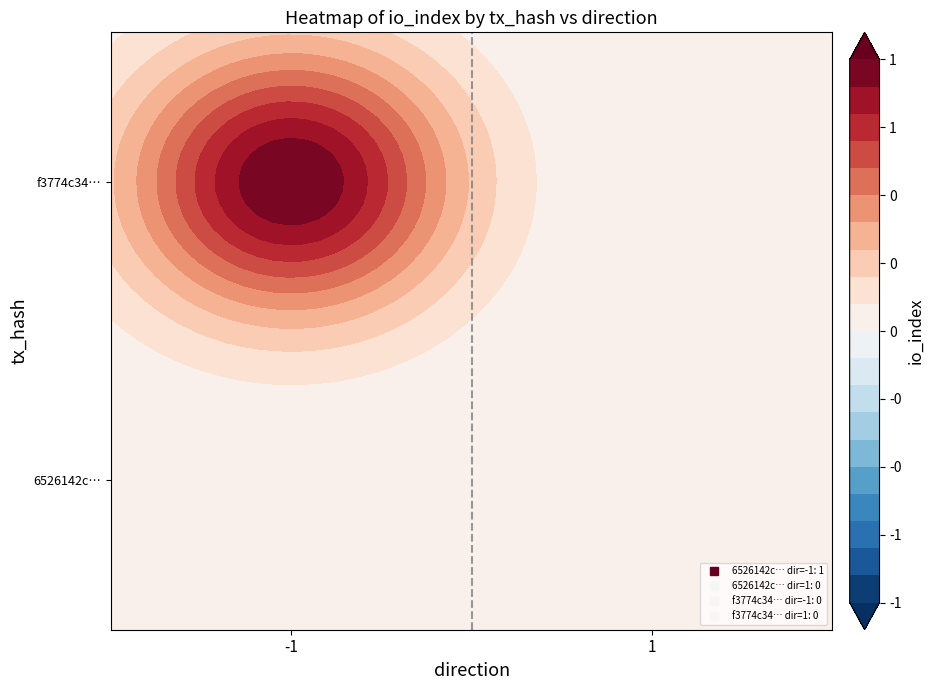

Which series has the largest total across all categories?

6526142c959c3ee71f364456eb3e426fdcc2703